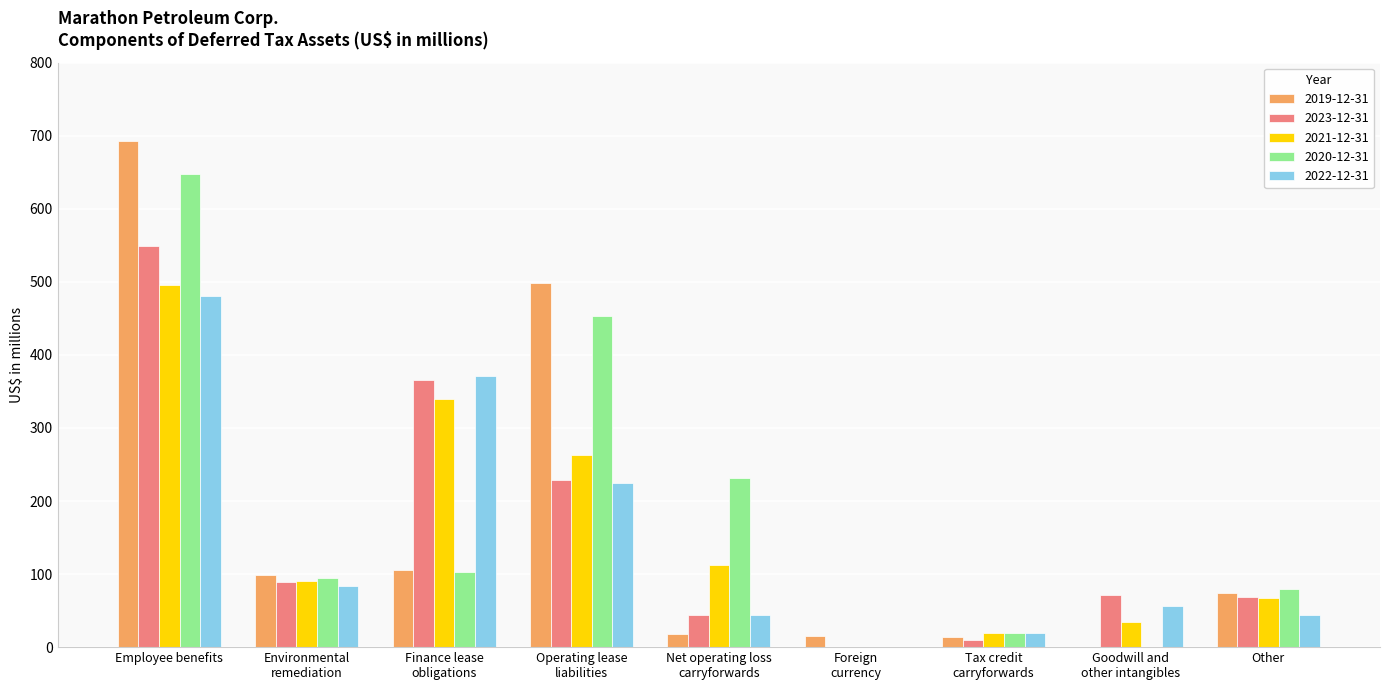

What is the sum of all 2021-12-31 values?

1422